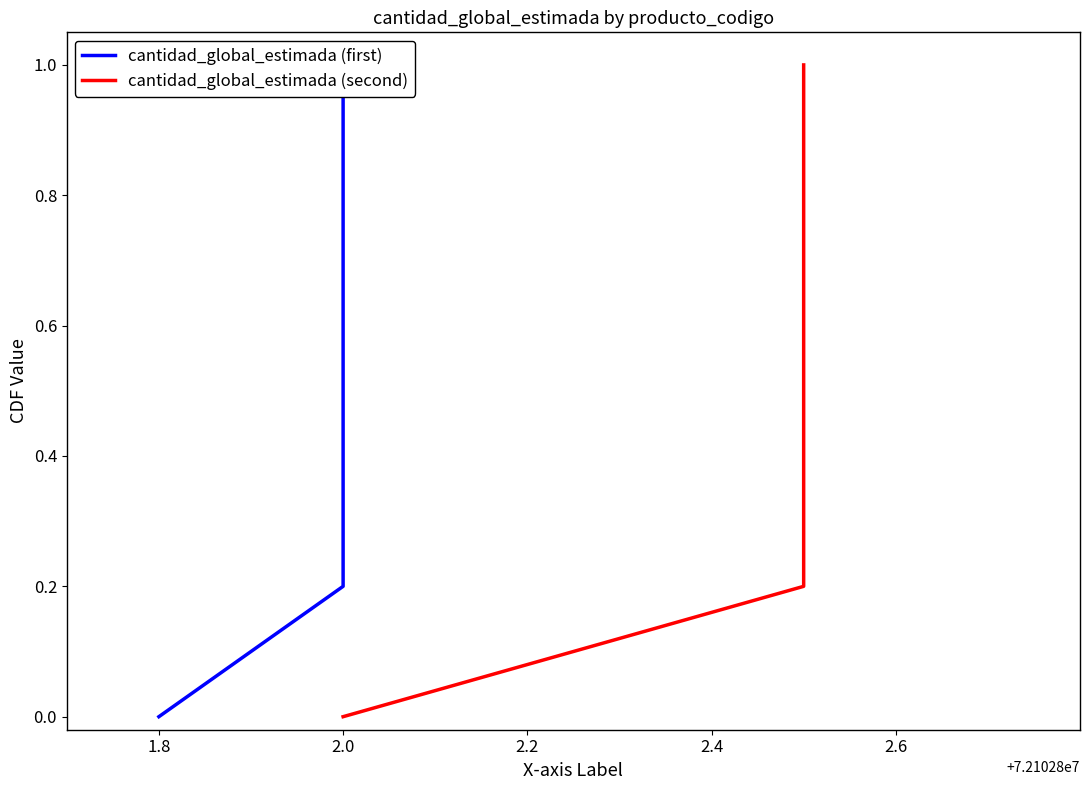

Between 1.8 and 2.2, which series saw the biggest shift?

cantidad_global_estimada (first)